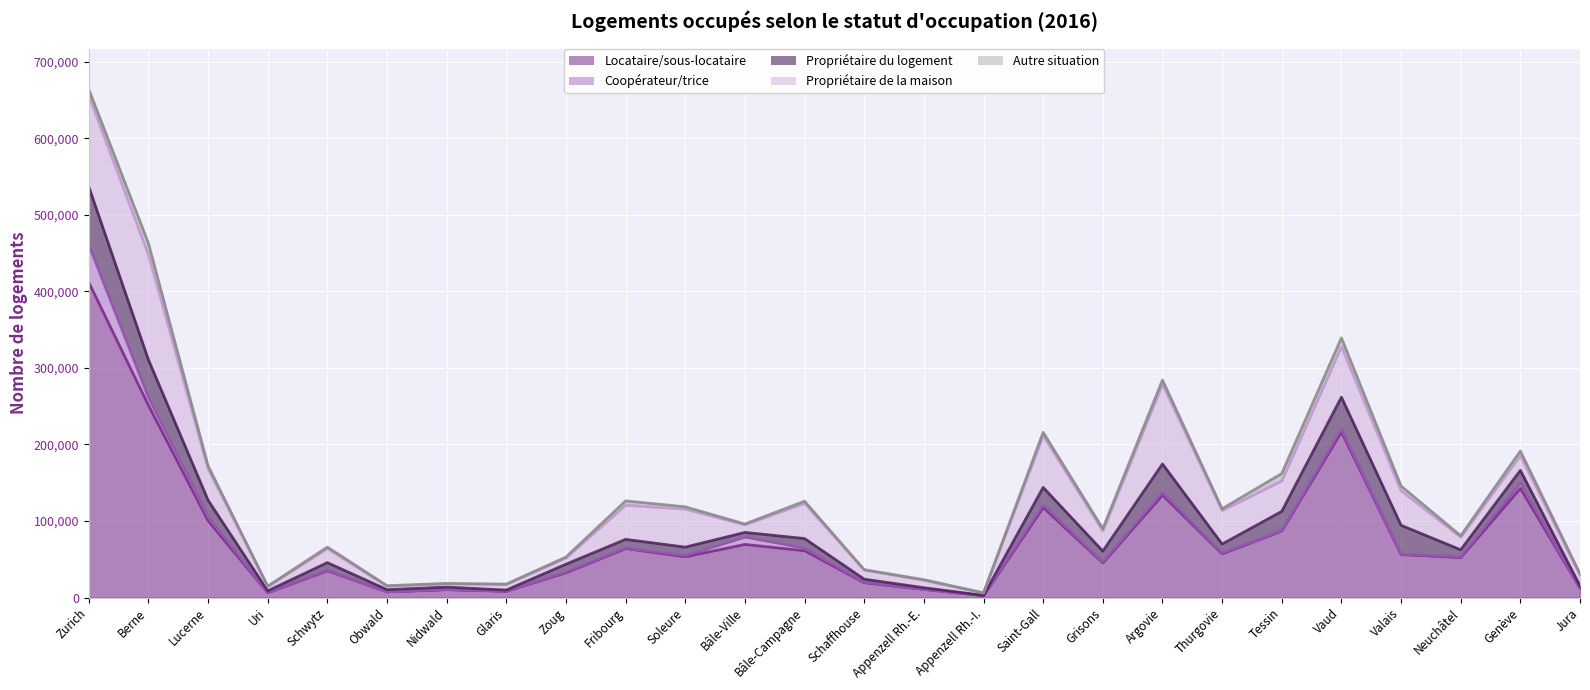

What is the difference between the maximum and second lowest values in the Locataire/sous-locataire series?

405356